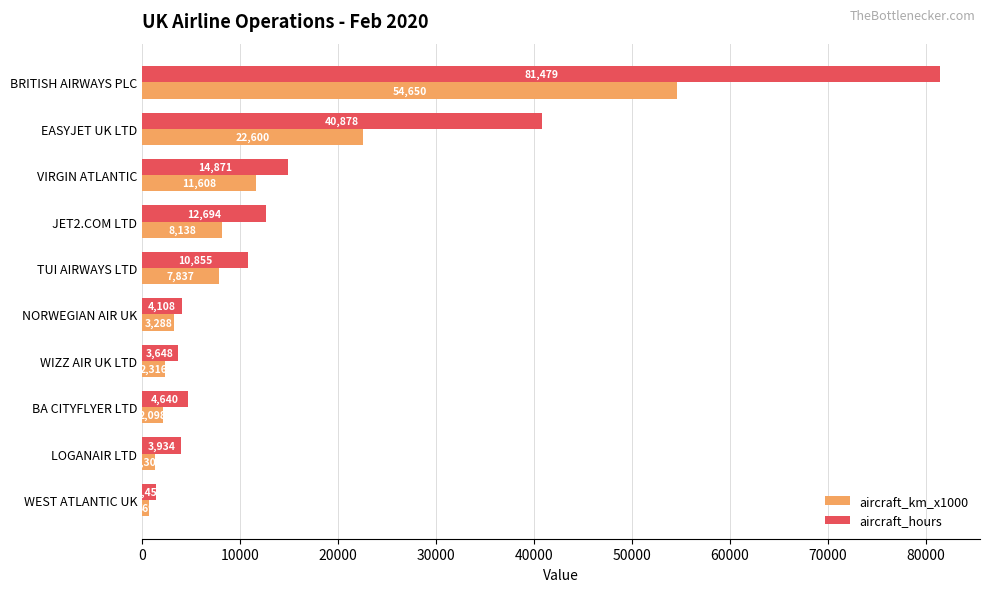

Which category has the lowest value in the aircraft_hours series?

WEST ATLANTIC UK